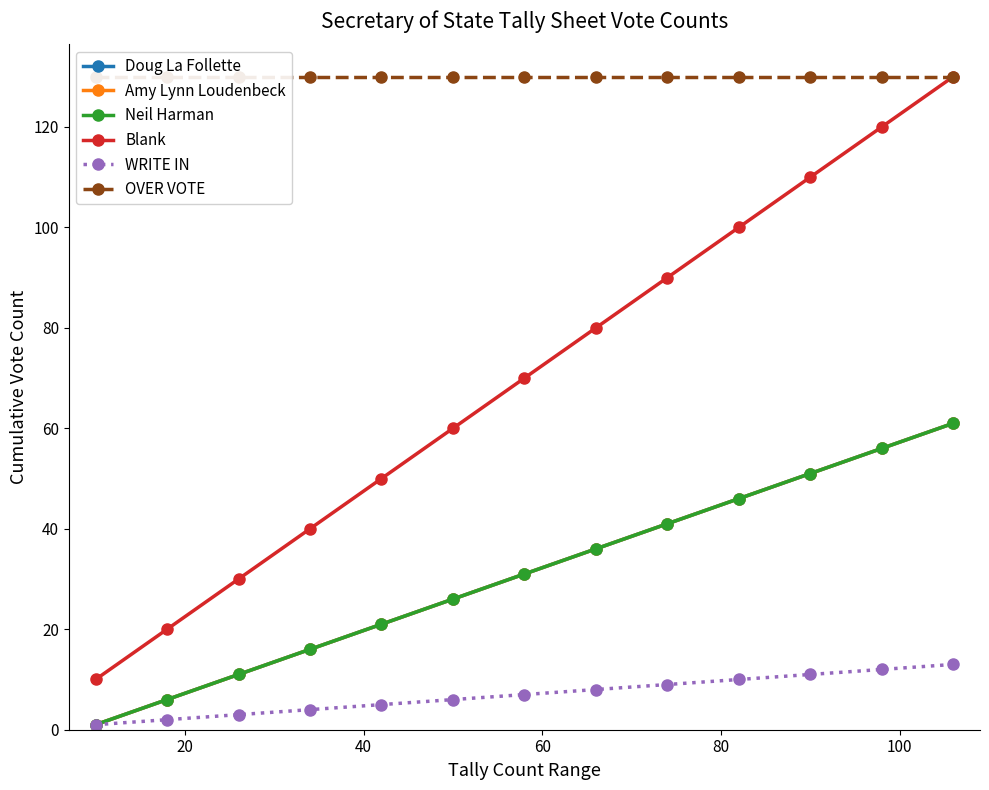

True or false: OVER VOTE has a value of 130 at 40.

True